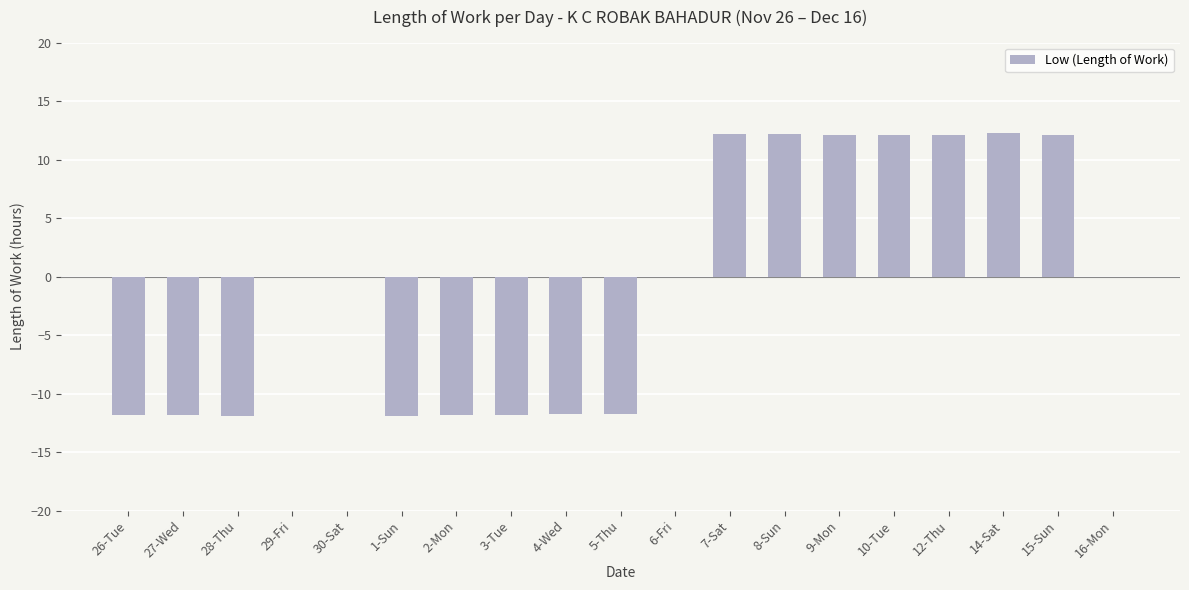

The value at 27-Wed is -11.8. True or false?

True